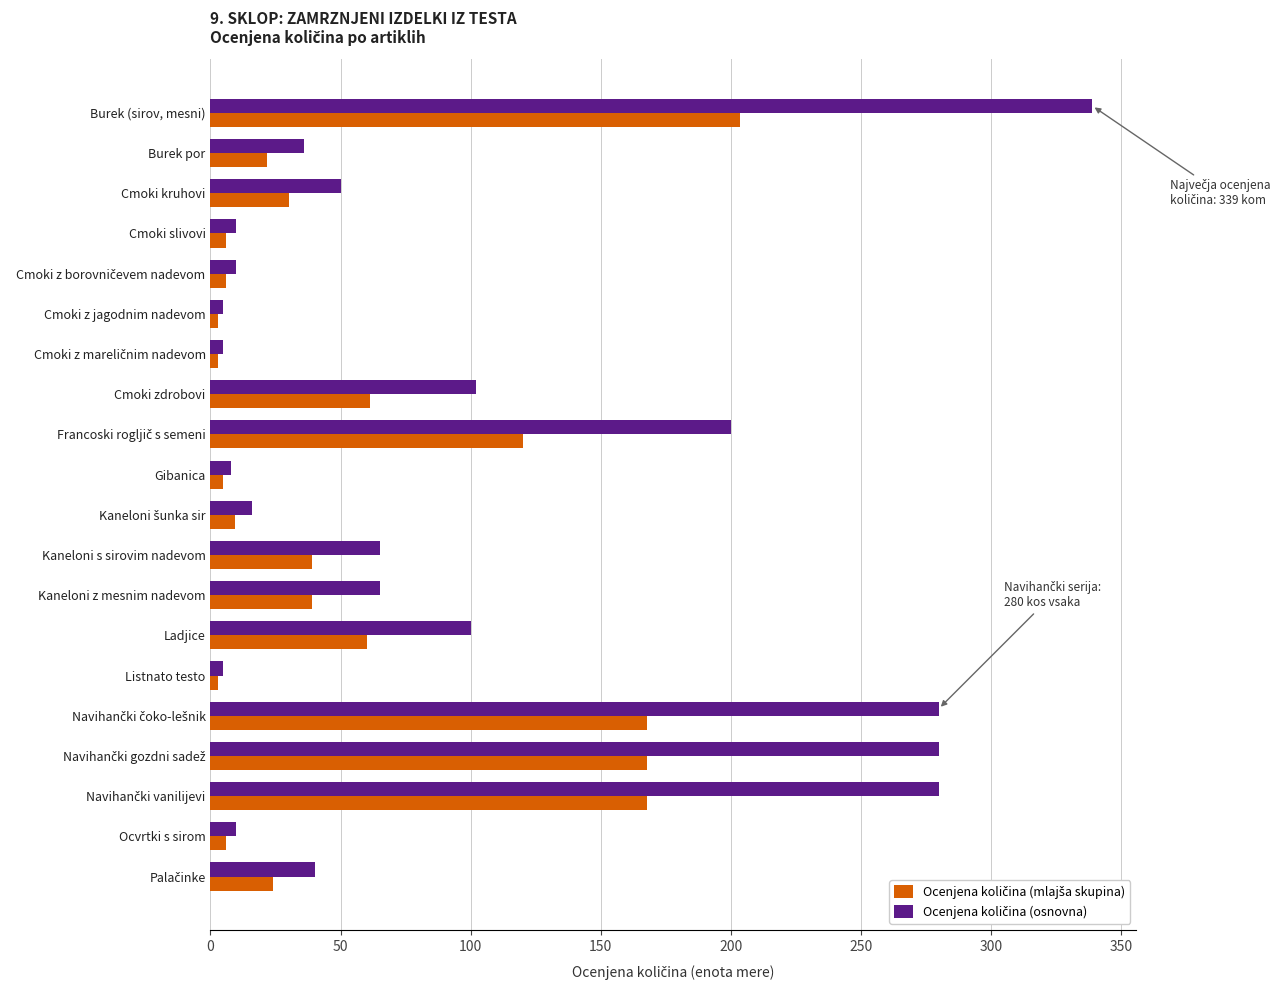

At which category does the chart reach its peak across all series?

Burek (sirov, mesni)